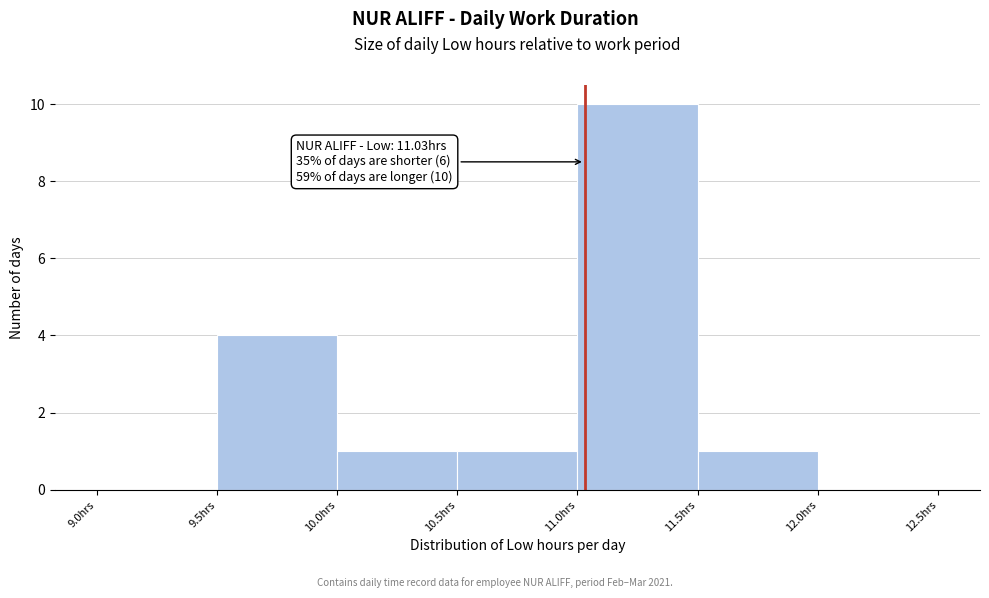

Over which range of the x-axis is the bar tallest?

11.0 to 11.5